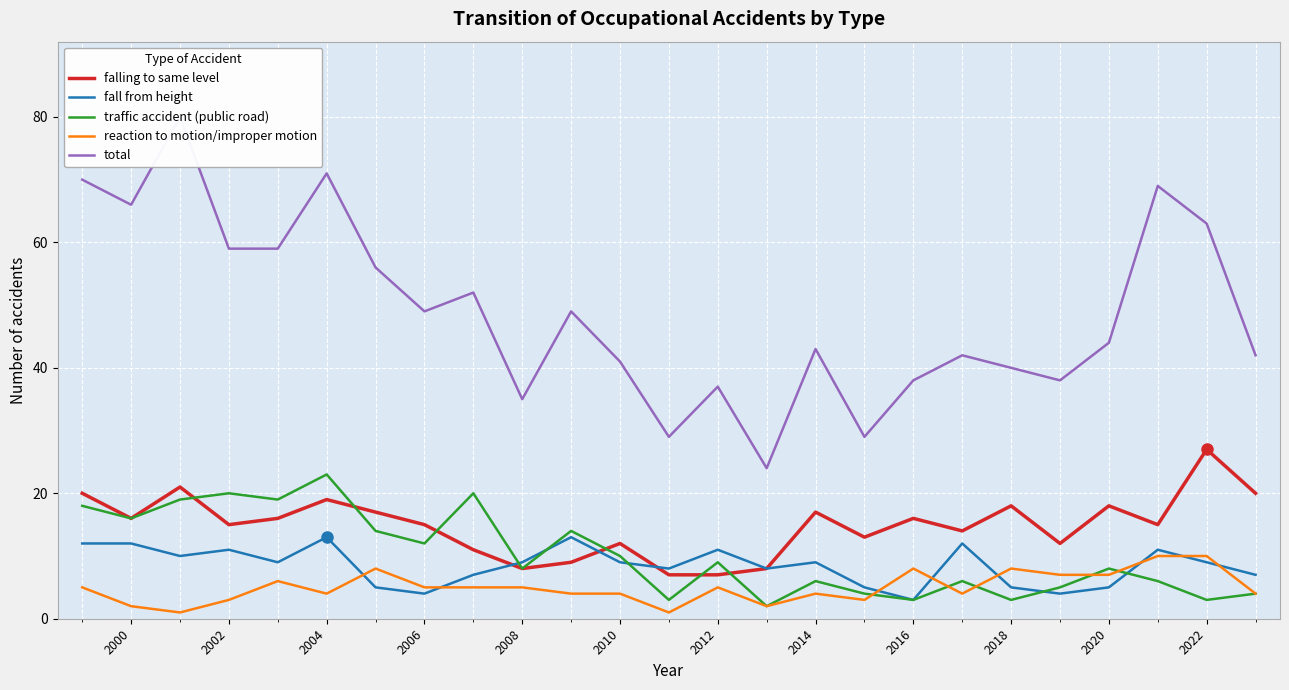

How many categories are shown in the chart?

25